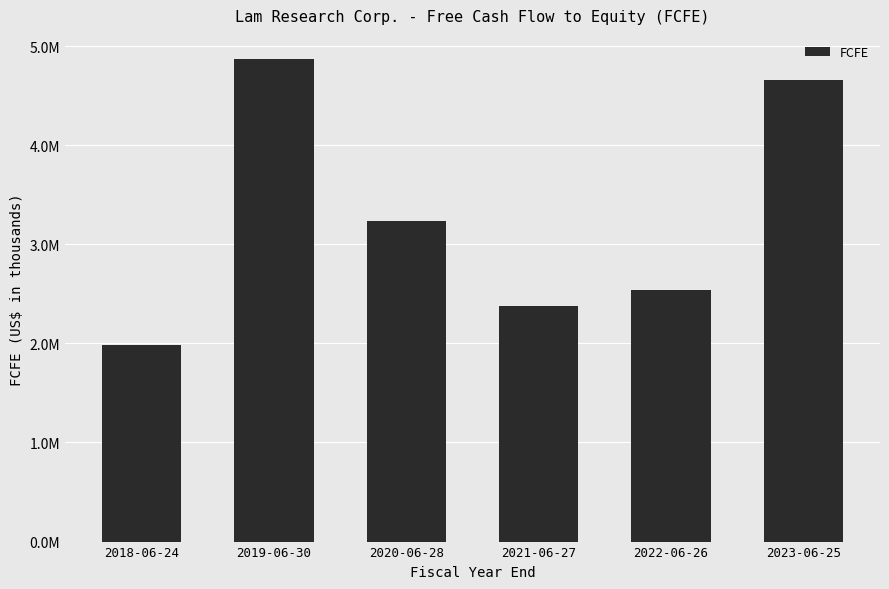

What is the value of the 5th bar from the left?

2541751